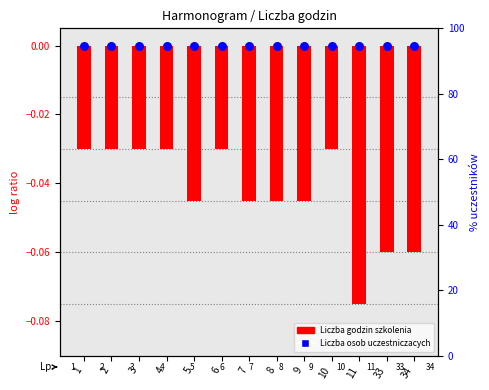

Which series reaches the minimum Y coordinate?

Liczba godzin szkolenia